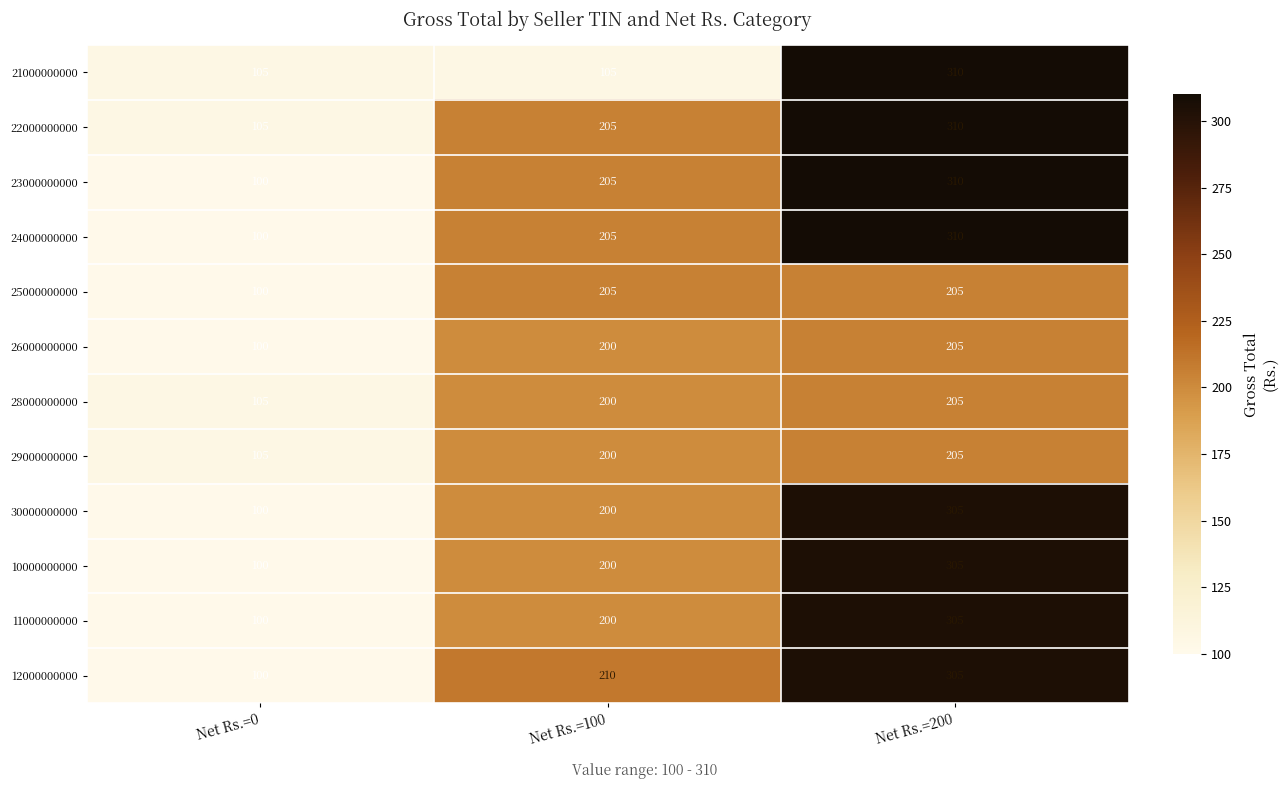

Is the value of 10000000000 at Net Rs.=100 greater than the value of 24000000000 at Net Rs.=100?

No